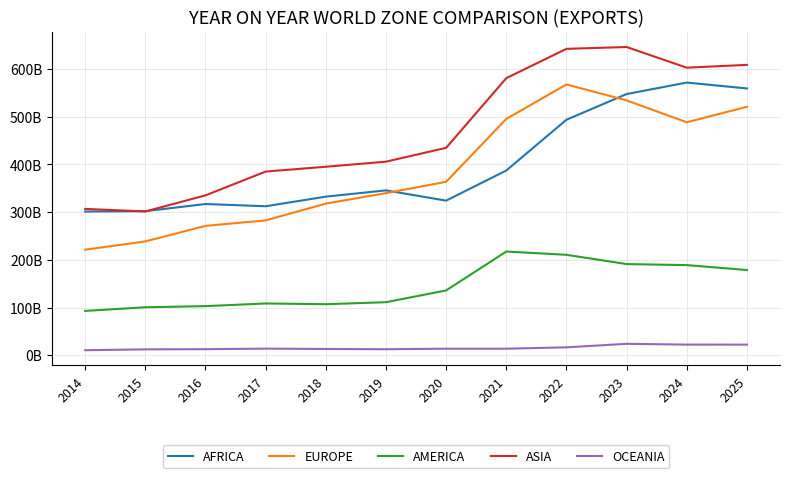

Does the chart display data point markers on the line(s)?

No